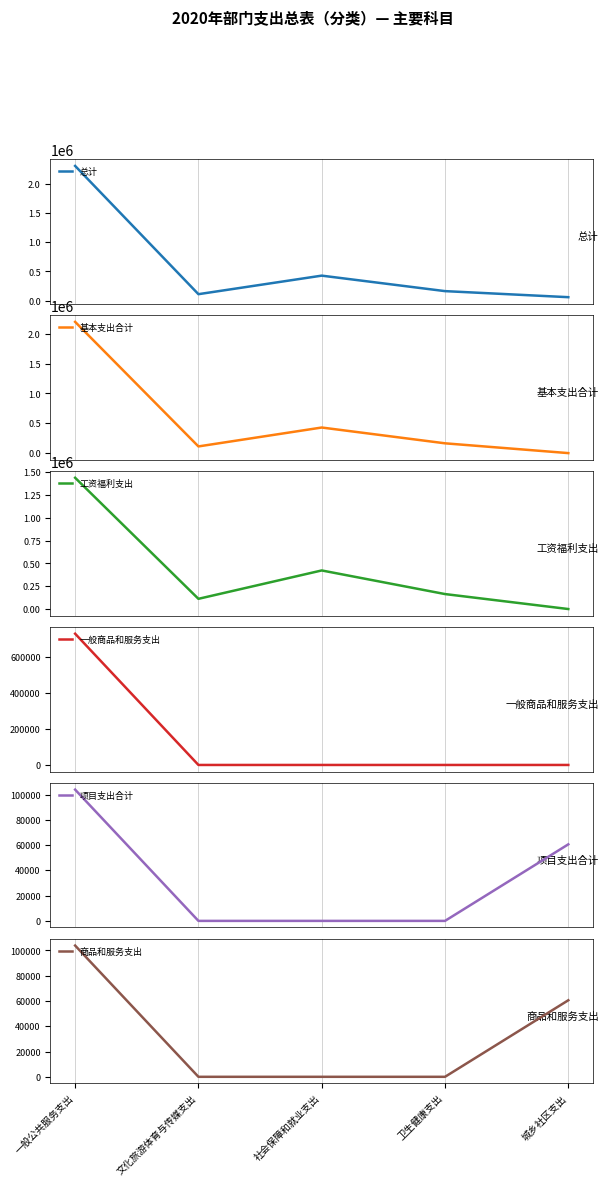

What is the label of the 1st point from the left?

一般公共服务支出